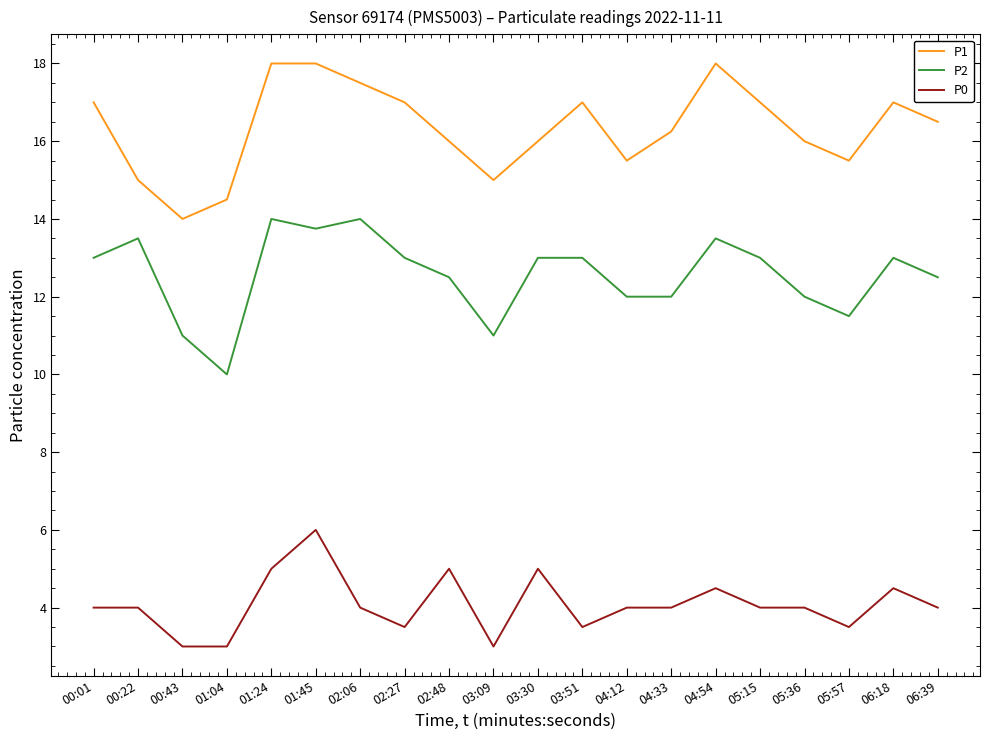

List the series in order of their peak value, lowest first.

P0, P2, P1